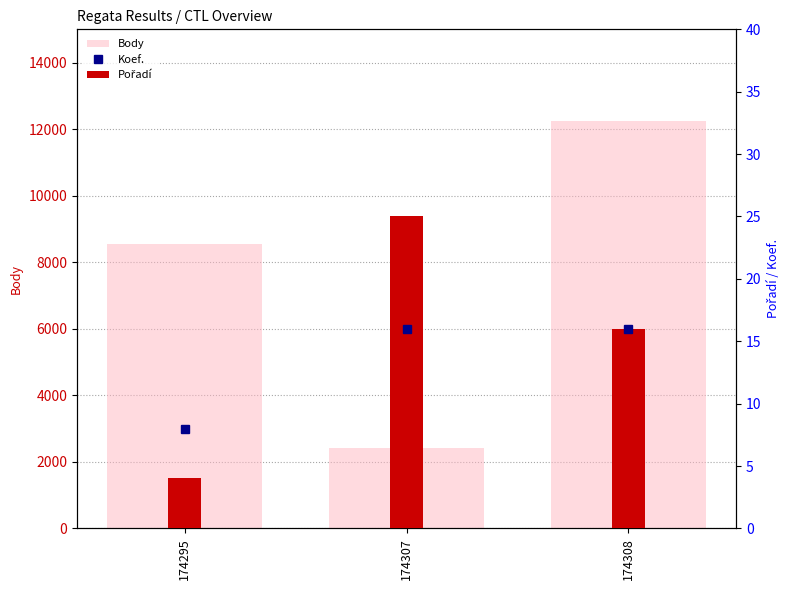

At which label does Pořadí reach its minimum?

174295